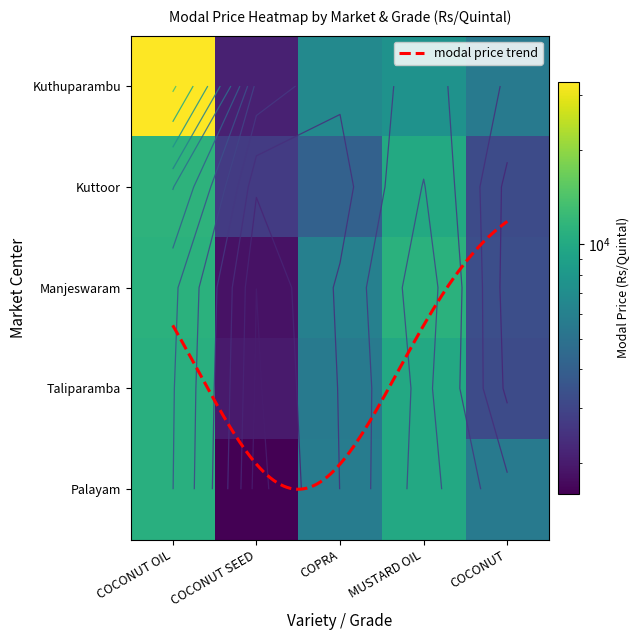

What is the smallest value displayed?

1600